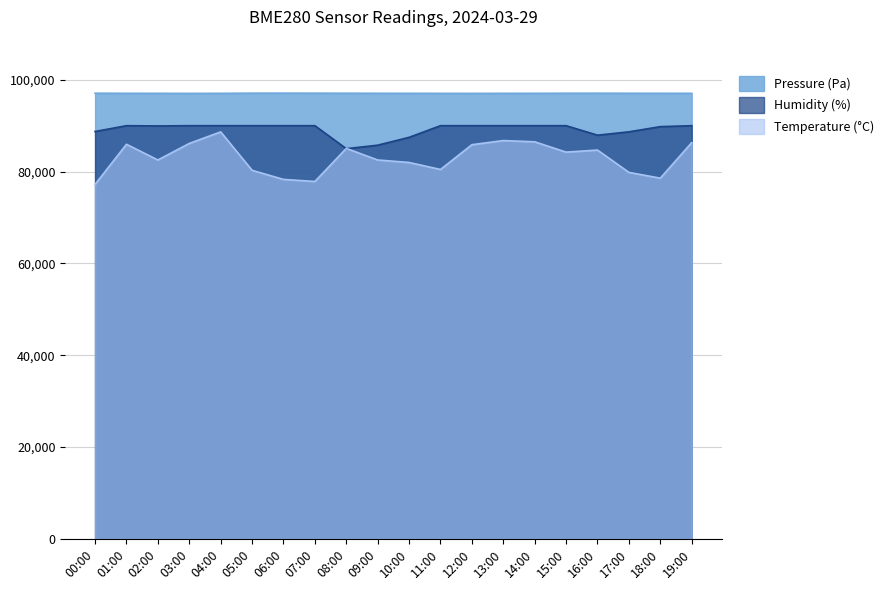

What is the sum of all Temperature (°C) values?

1659690.0